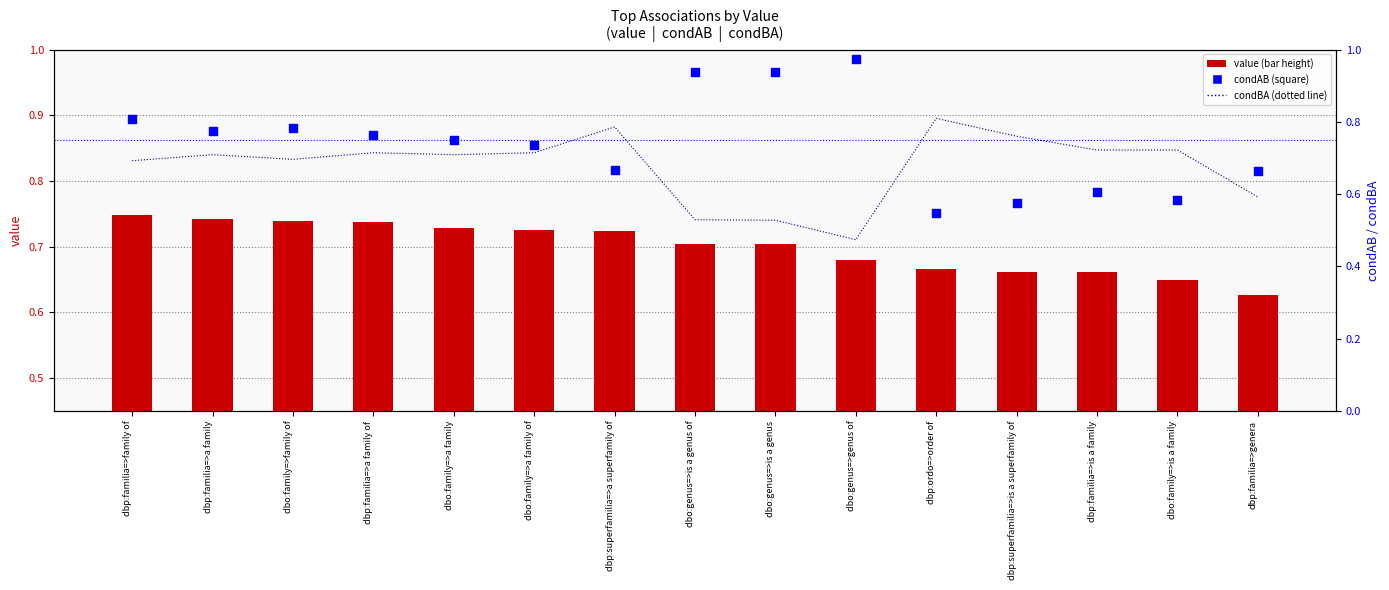

Is the value of condBA at dbo:family=>a family of greater than the value of value at dbp:familia=>family of?

No